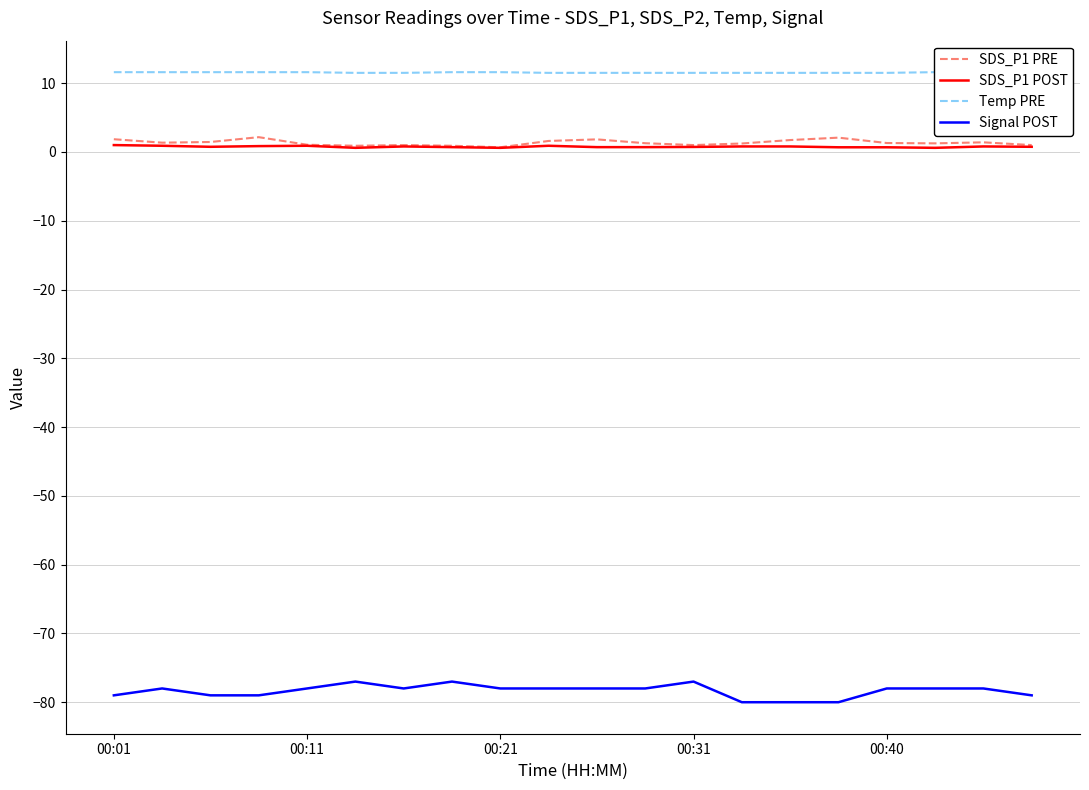

What is the sum of the SDS_P1 POST values at 18 and 13?

1.6